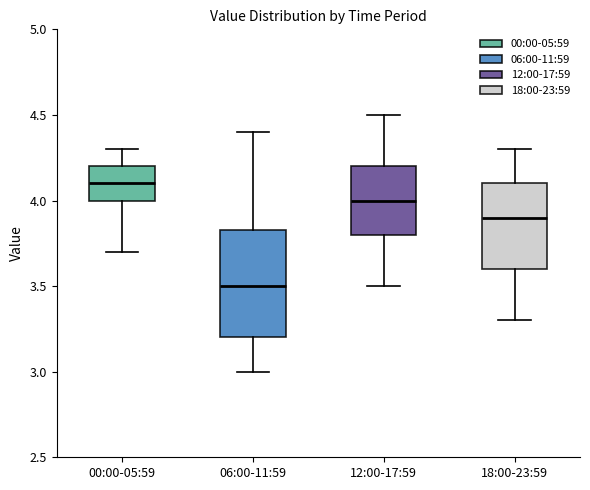

Where does the upper whisker of the box for 00:00-05:59 end on the y-axis? The values are not printed on the chart, so give them approximately, as read against the axis.

4.30